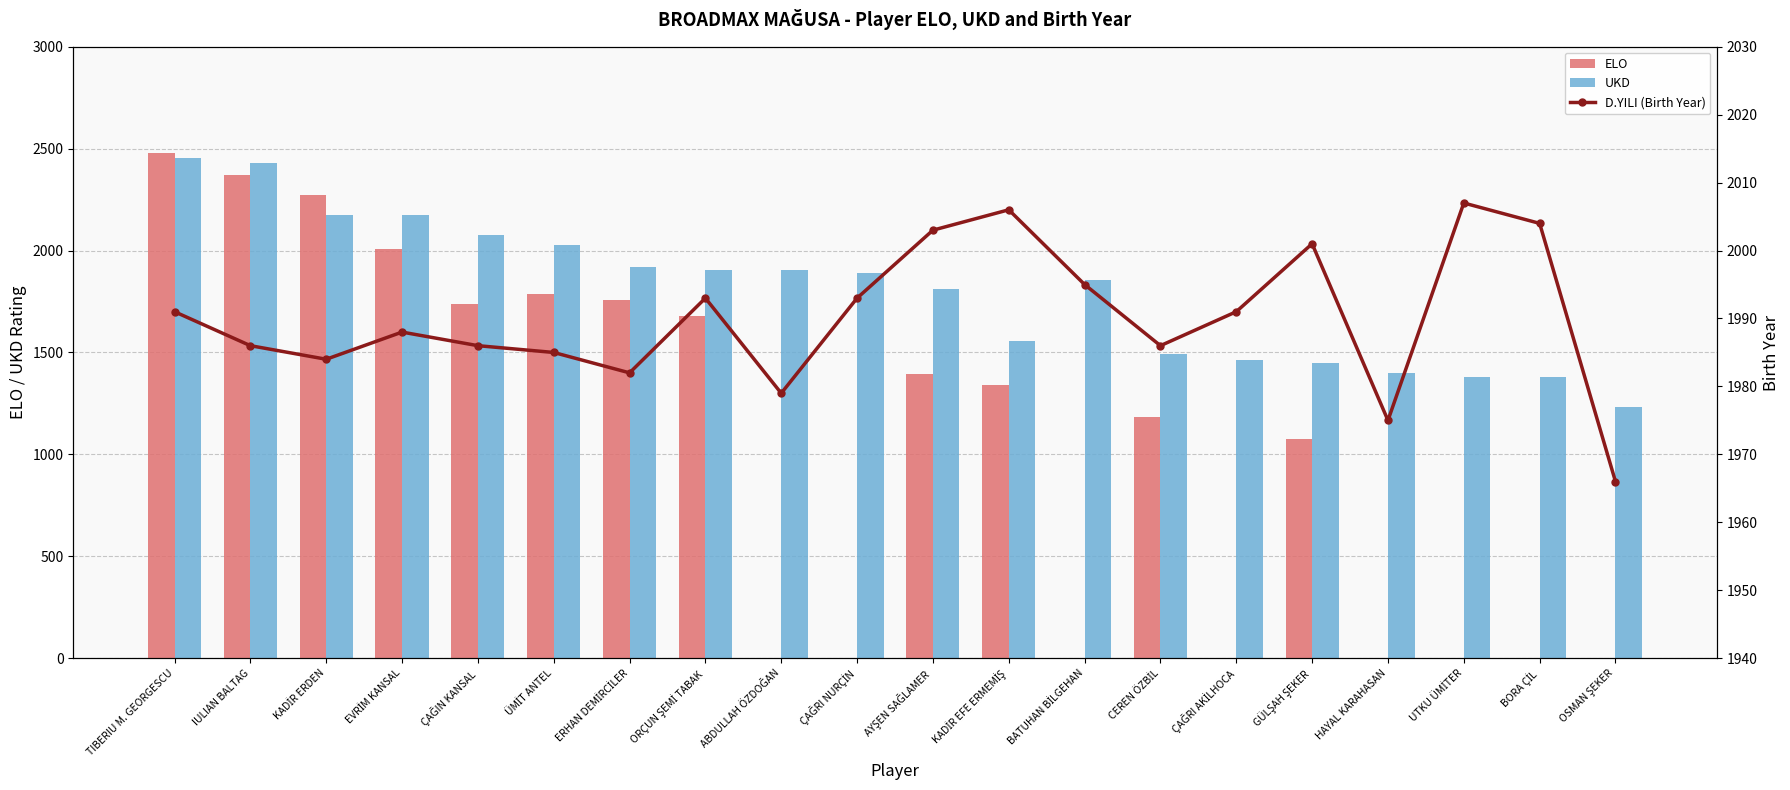

Count the number of data series in this chart.

3